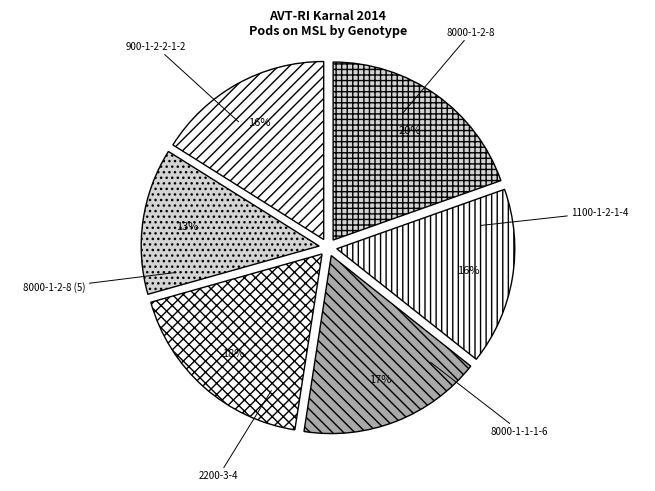

To the nearest percent, what portion does 8000-1-2-8 represent?

16%